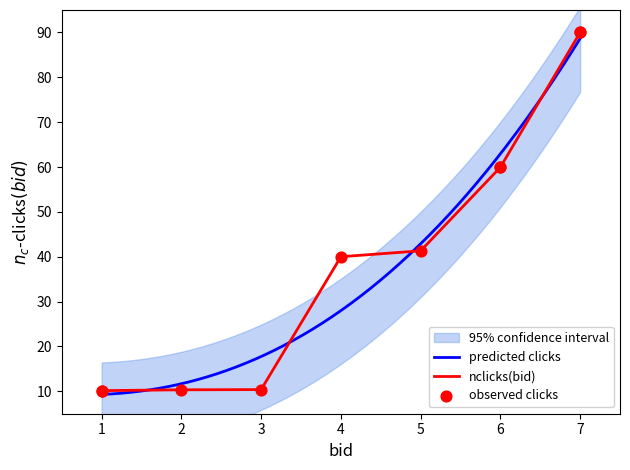

What is the lowest value of the predicted clicks series?

9.3